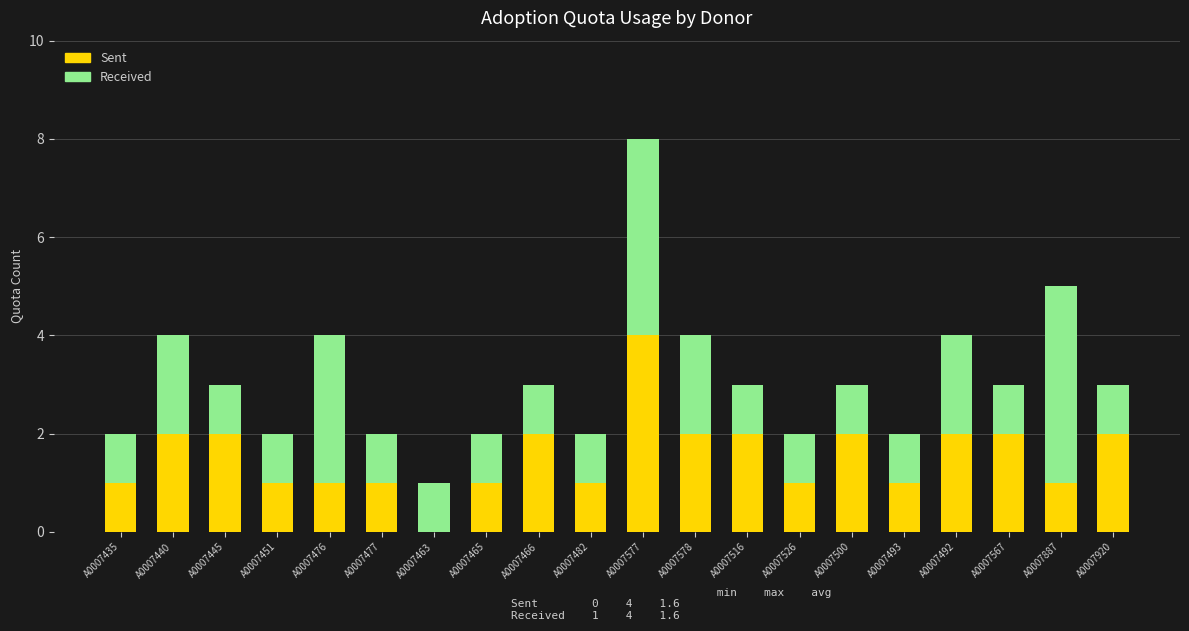

What are all the series names shown in the legend?

Sent, Received